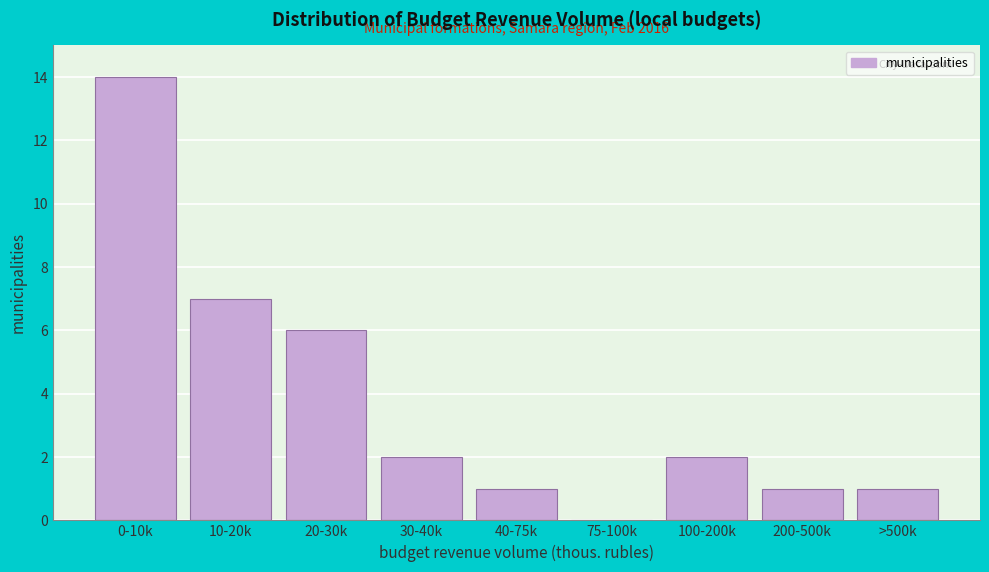

Reading left to right, list all the values displayed in this chart.

0-10k=14	10-20k=7	20-30k=6	30-40k=2	40-75k=1	75-100k=0	100-200k=2	200-500k=1	>500k=1